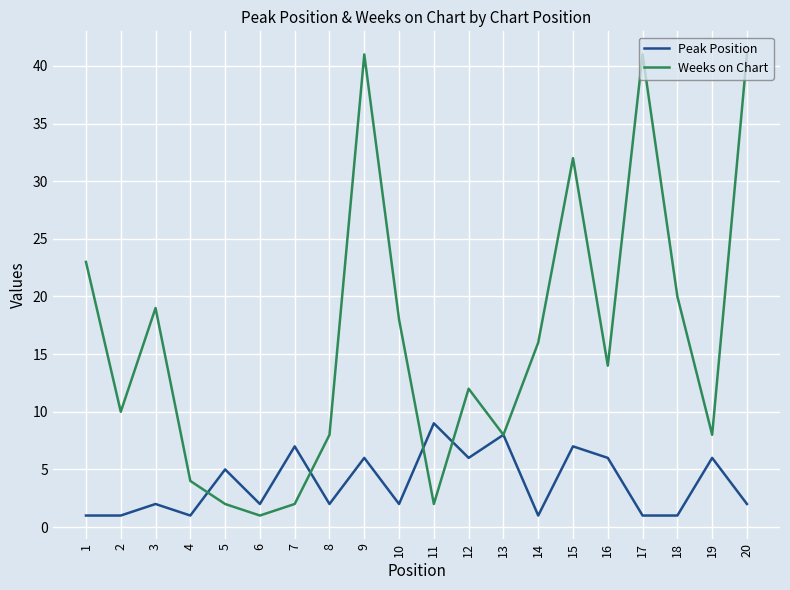

True or false: Weeks on Chart has a value of 2 at 7.

True